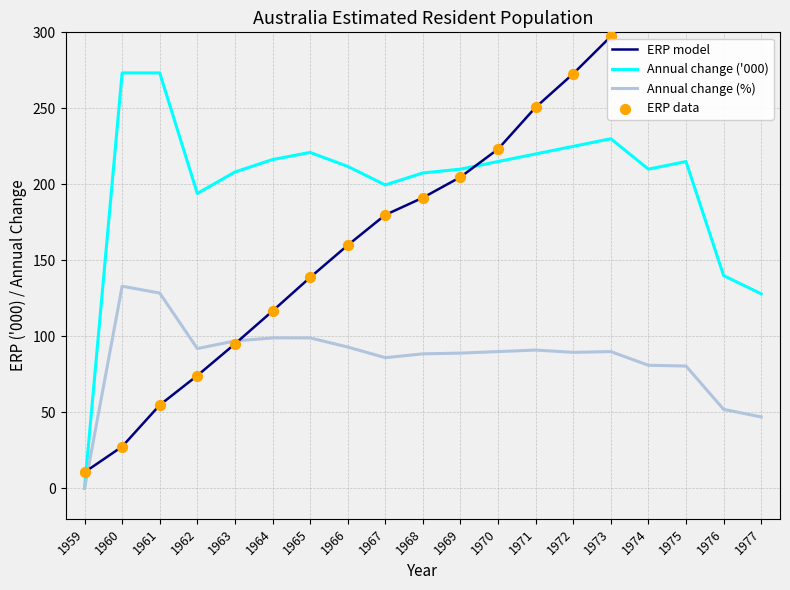

Which series reaches the minimum Y coordinate?

Annual change ('000)